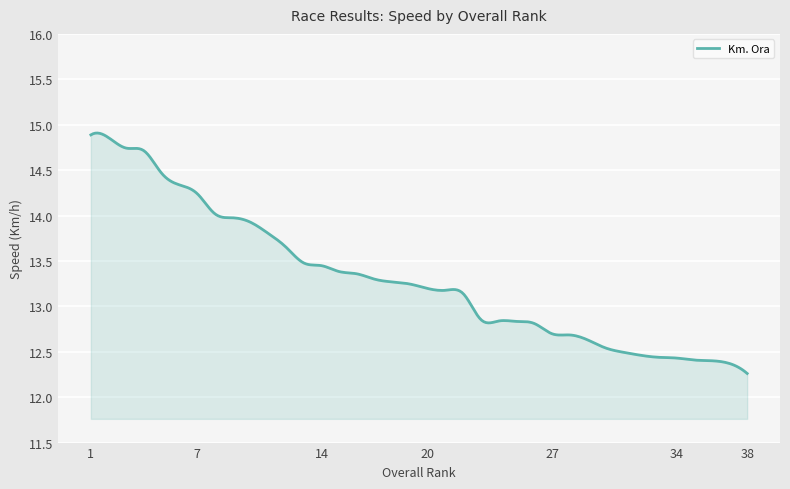

What is the minimum value shown in the chart?

12.3